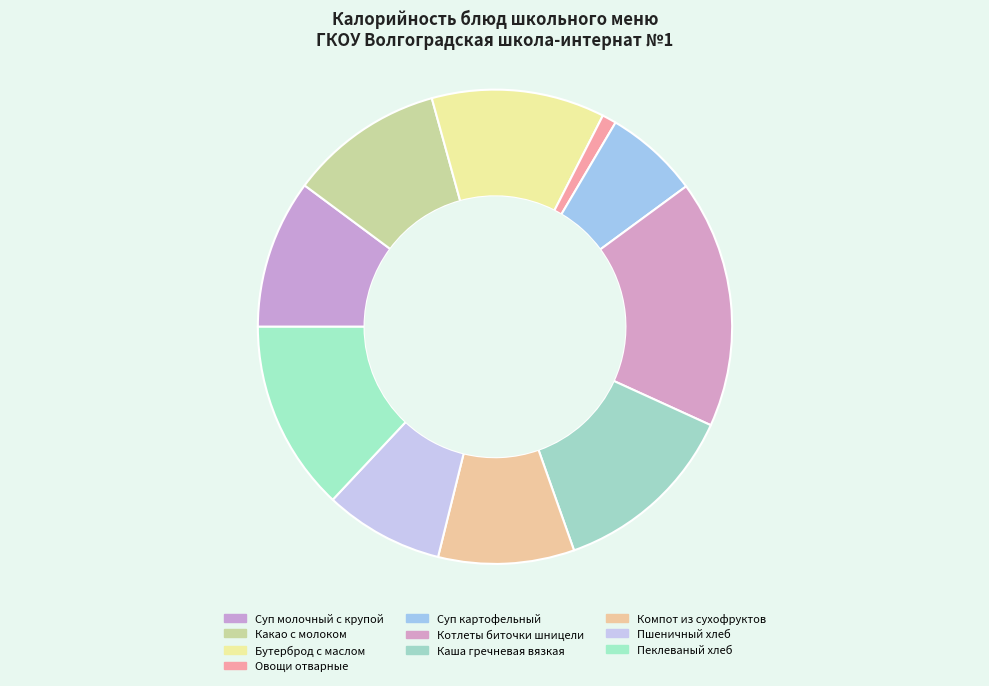

What is the change in value from Суп молочный с крупой to Овощи отварные?

-123.0